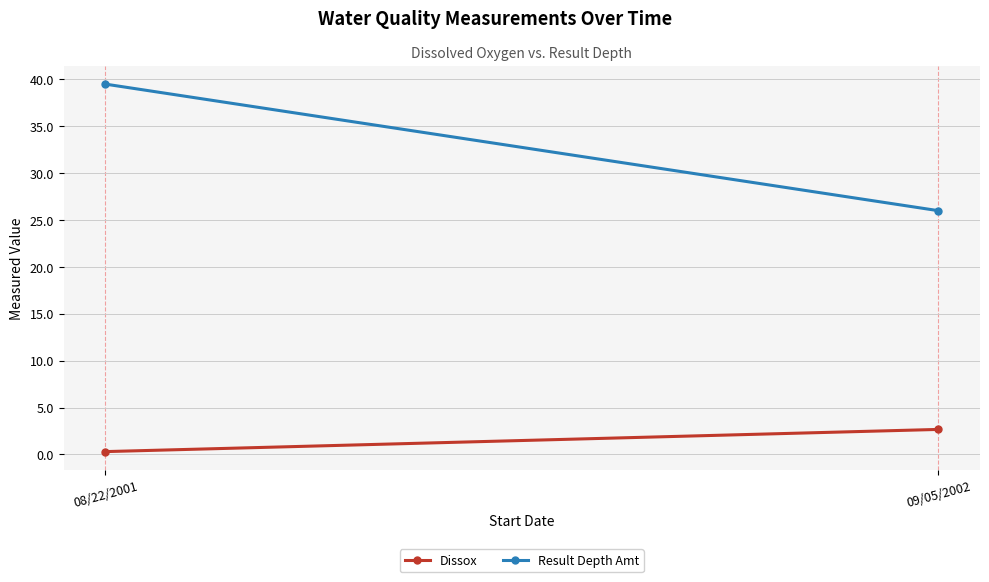

What is the minimum value shown in the chart?

0.3